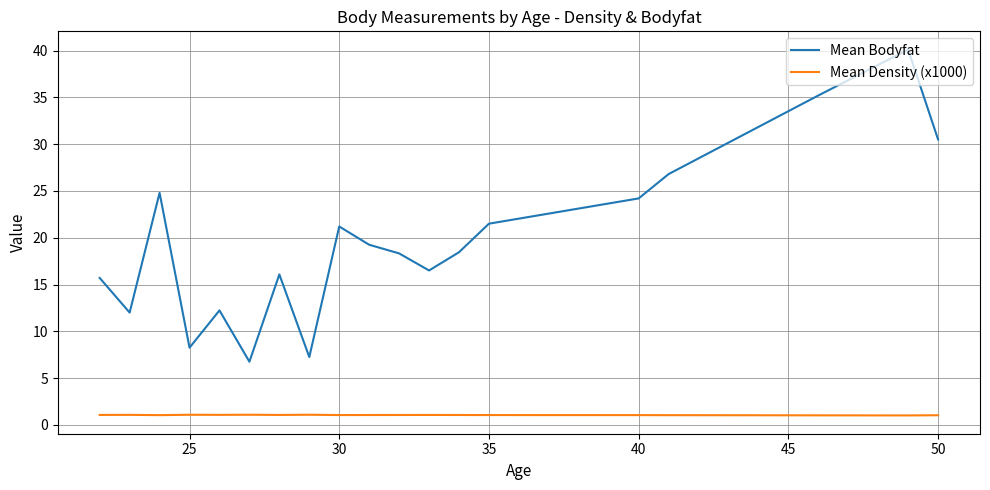

What is the minimum value shown in the chart?

1.0